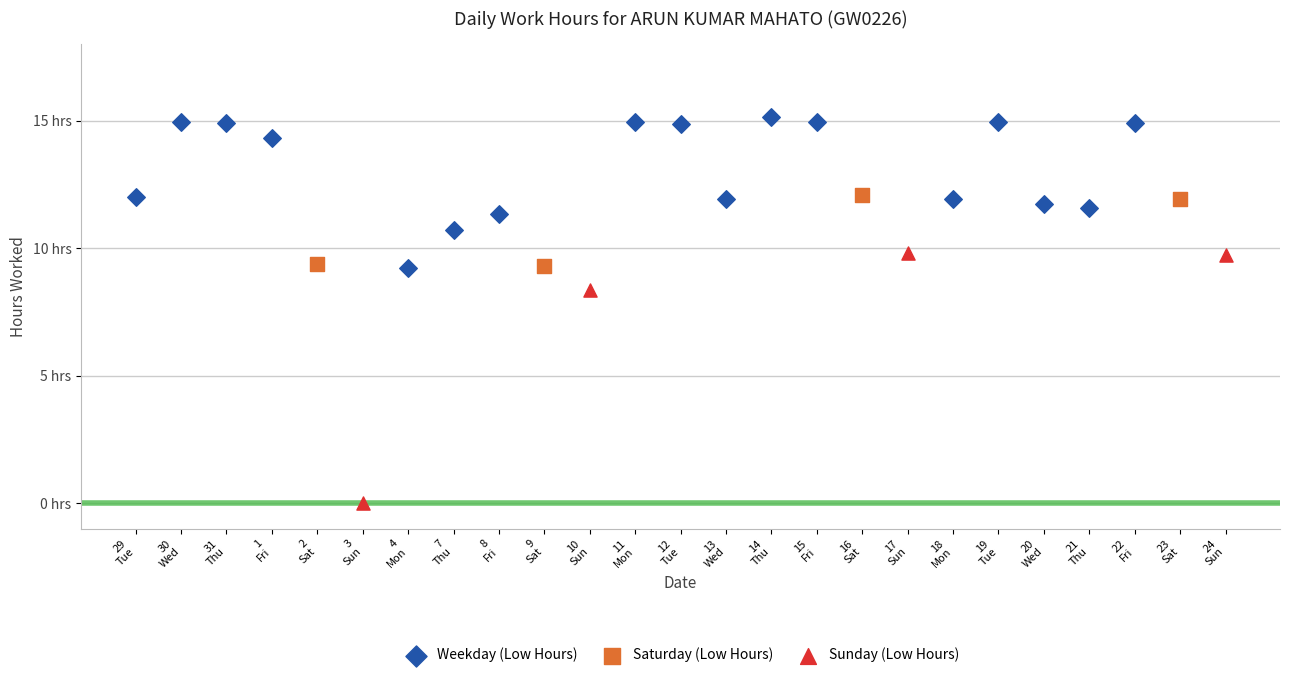

Which series has the largest Y range (max minus min)?

Sunday (Low Hours)